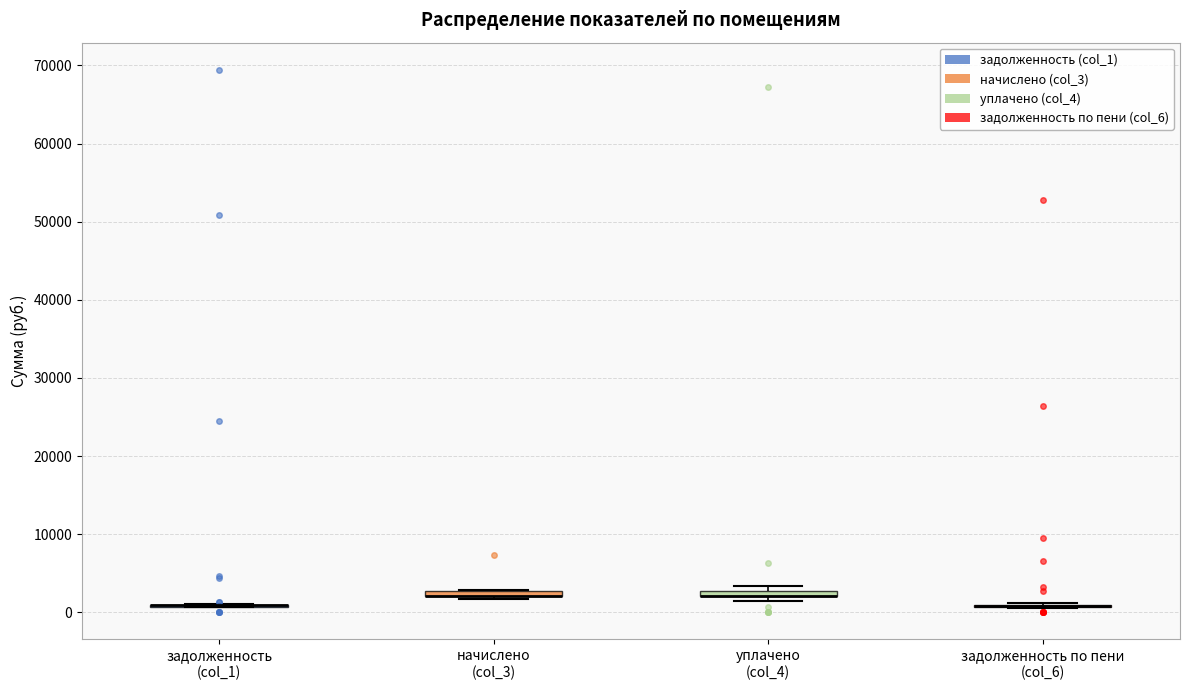

Where is the upper edge of the box for начислено (col_3) on the y-axis? The values are not printed on the chart, so give them approximately, as read against the axis.

3000